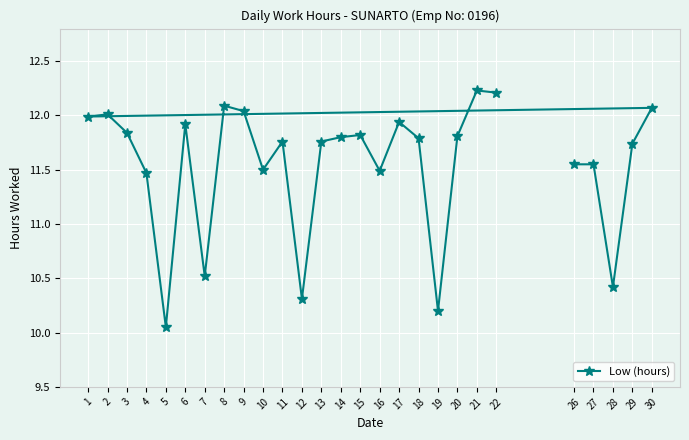

Approximately how many times larger is the value at 8 compared to 11?

1.0